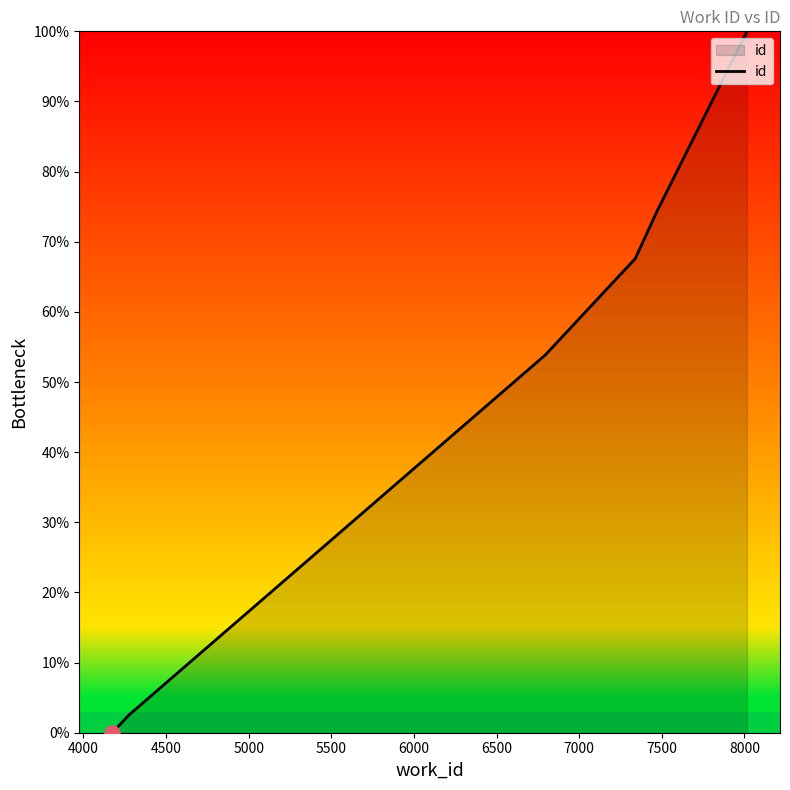

What is the maximum value shown in the chart?

100.0